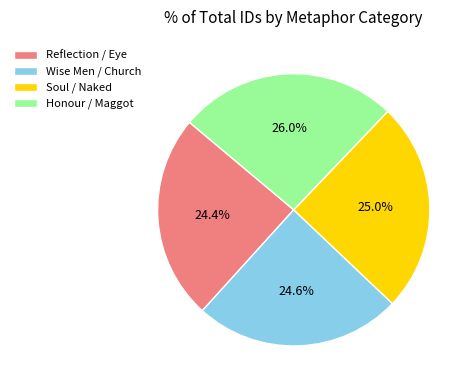

Is there any slice that represents more than half of the pie?

No